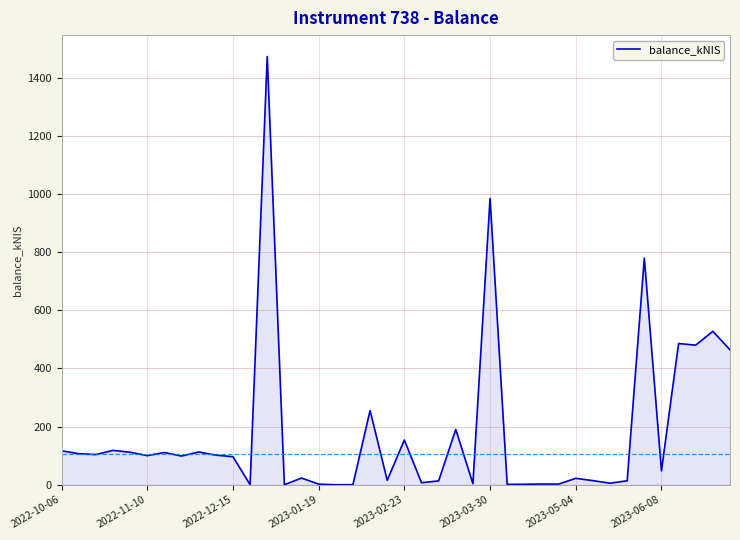

Count the number of data series in this chart.

1